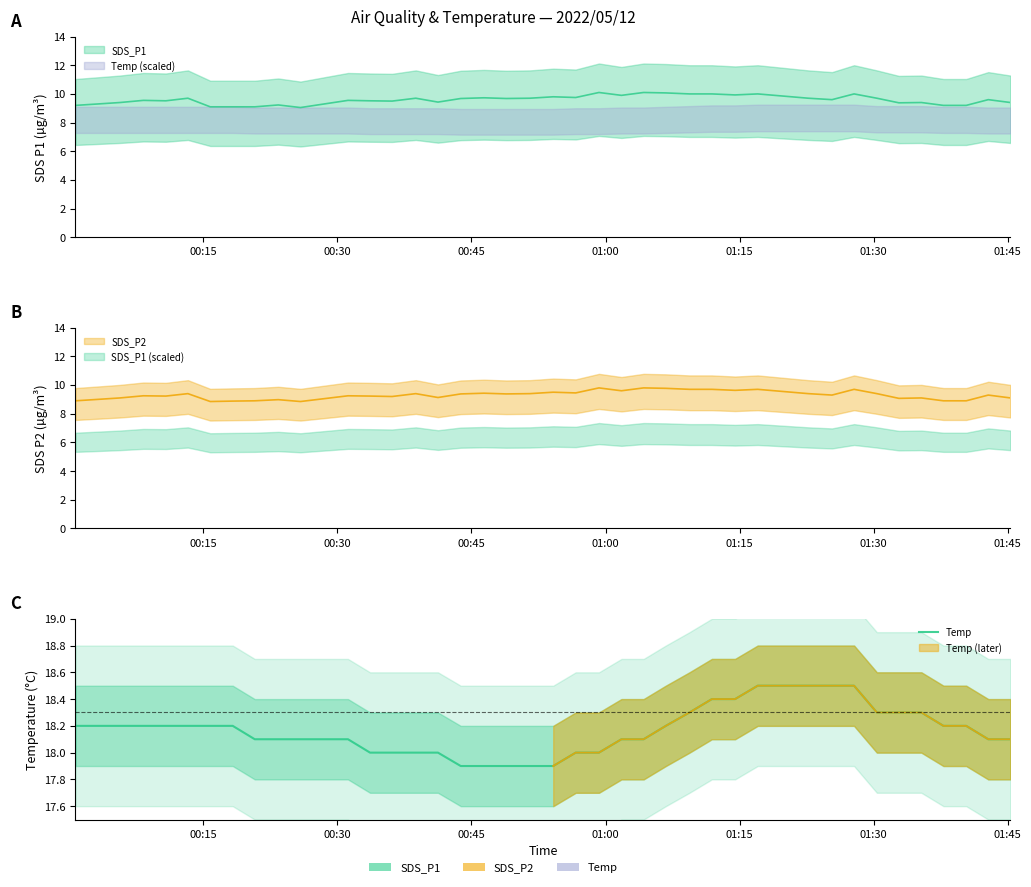

The value at 31 is 30.5. True or false?

False